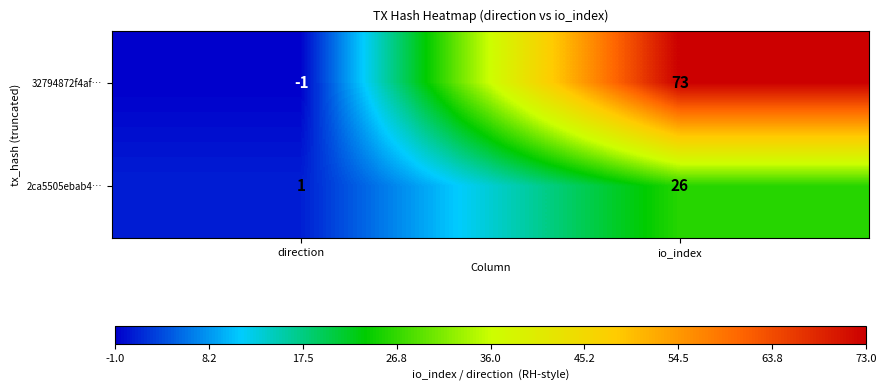

How many distinct data groups are displayed?

2